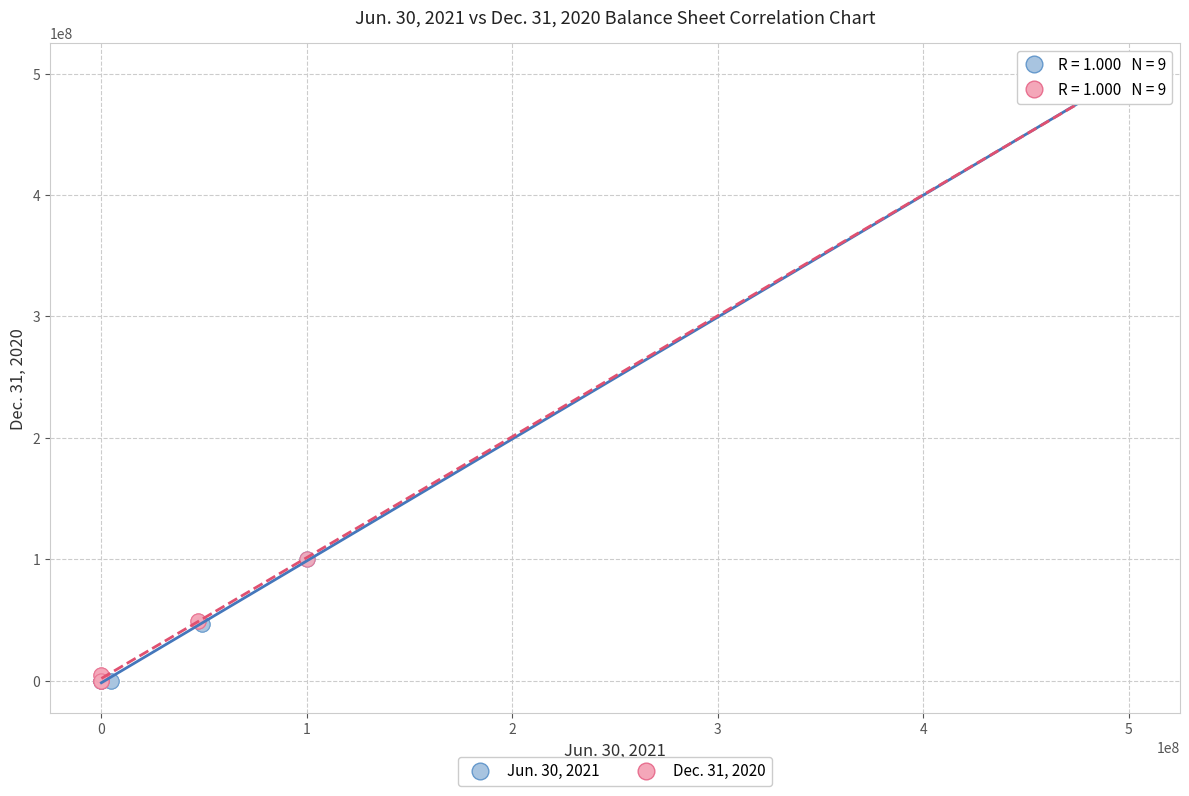

Which series has the widest spread of Y values?

Jun. 30, 2021